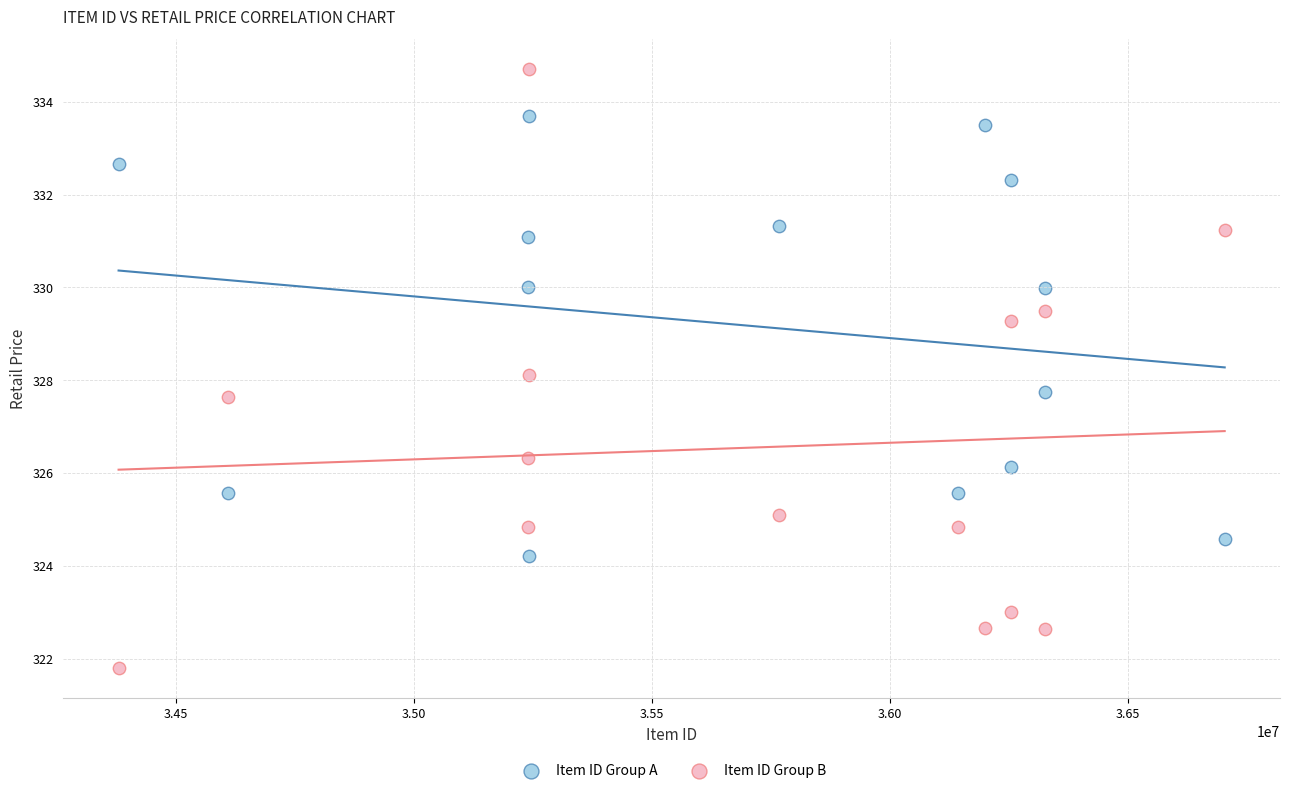

Which series contains the highest Y value?

Item ID Group B